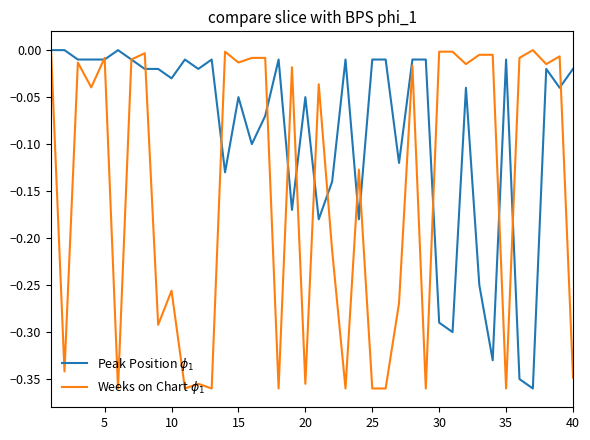

What are all the series names shown in the legend?

Peak Position $\phi_1$, Weeks on Chart $\phi_1$